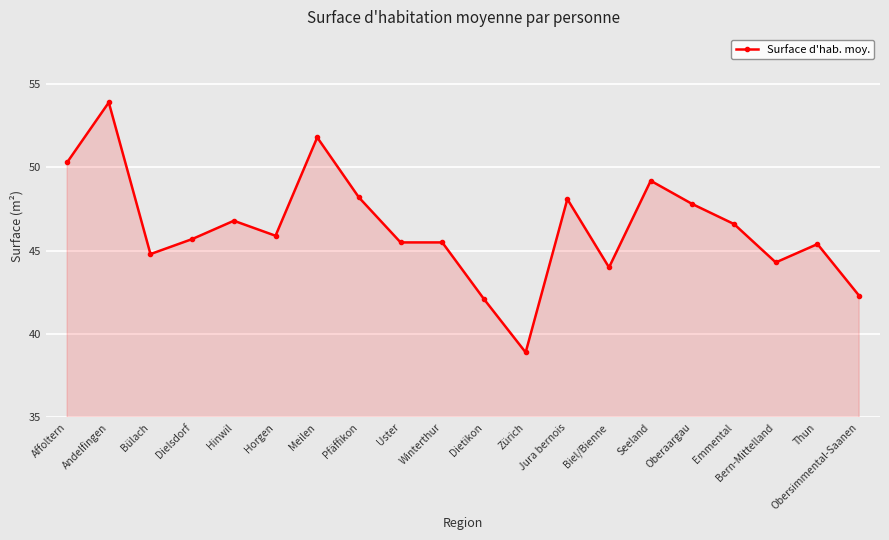

Which category has the highest value across all series?

Andelfingen